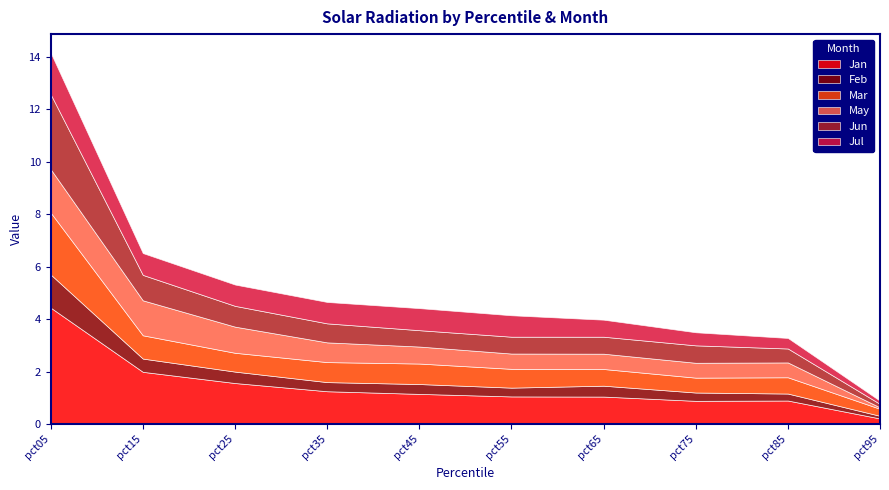

At which category is the sum across all series the highest?

pct05